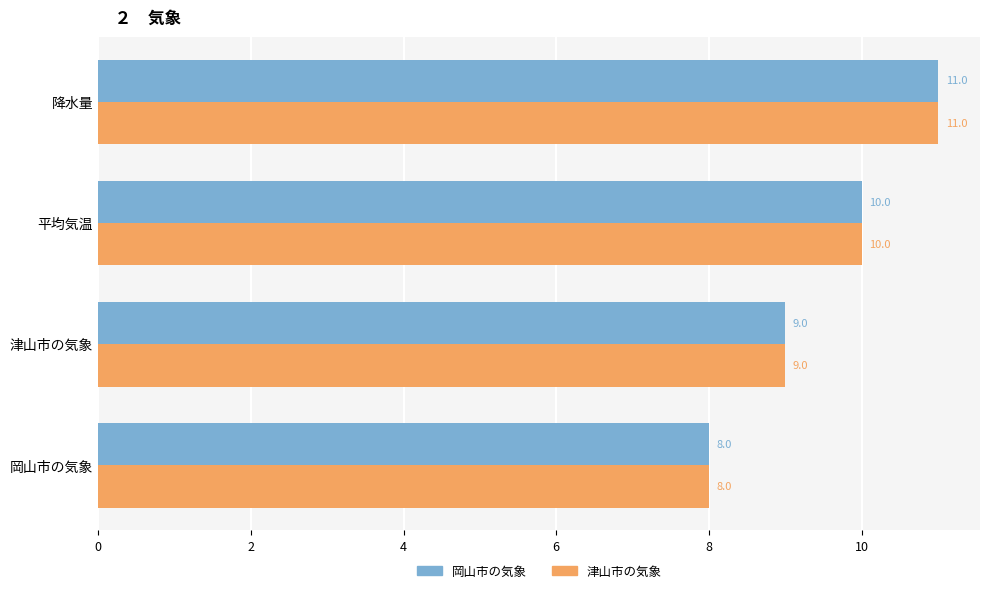

Is the value of 津山市の気象 at 降水量 greater than the value of 岡山市の気象 at 平均気温?

Yes